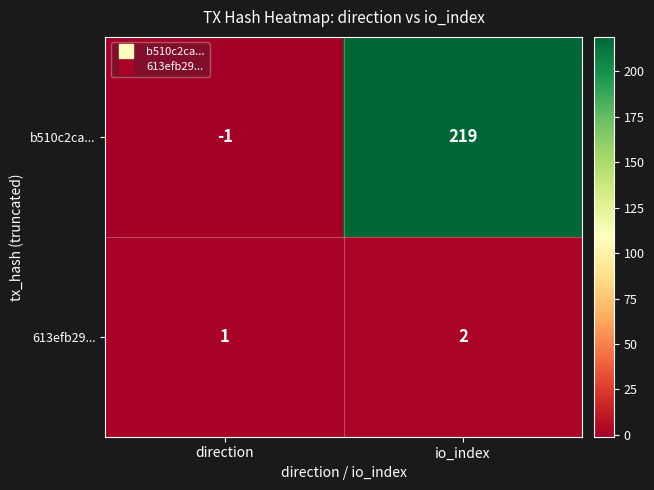

List the series in order of their overall mean, lowest first.

613efb29..., b510c2ca...